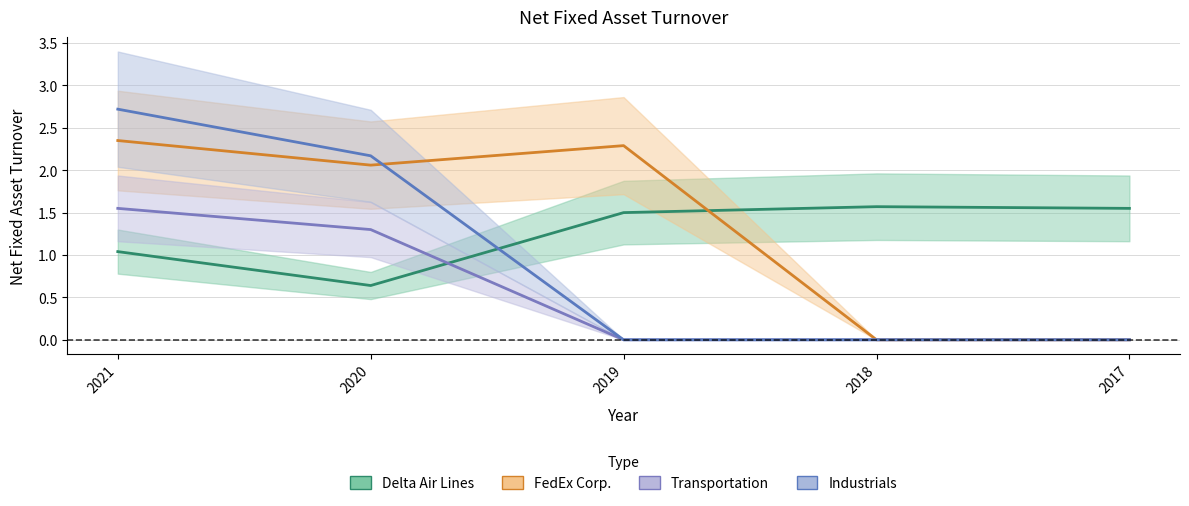

Is it true that Transportation equals 0.0 at 2019?

True